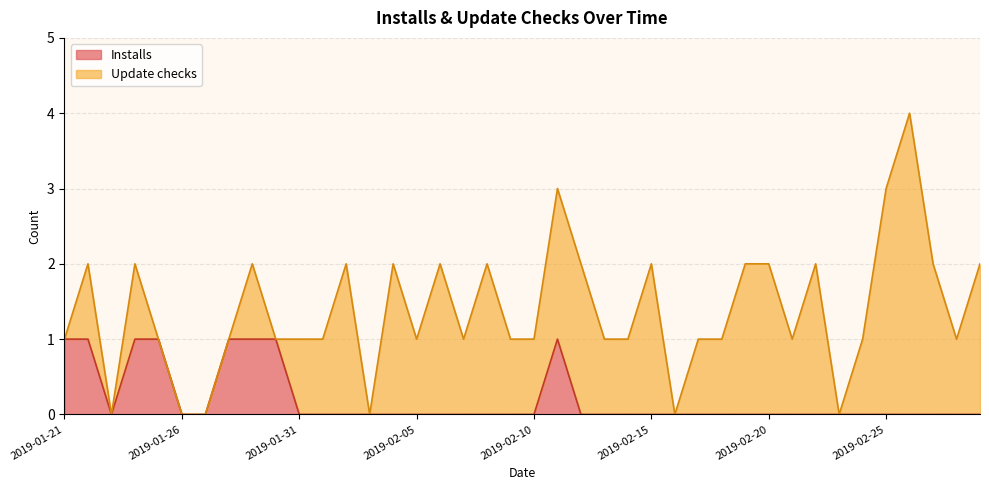

What is the label of the 34th point from the right?

2019-01-27